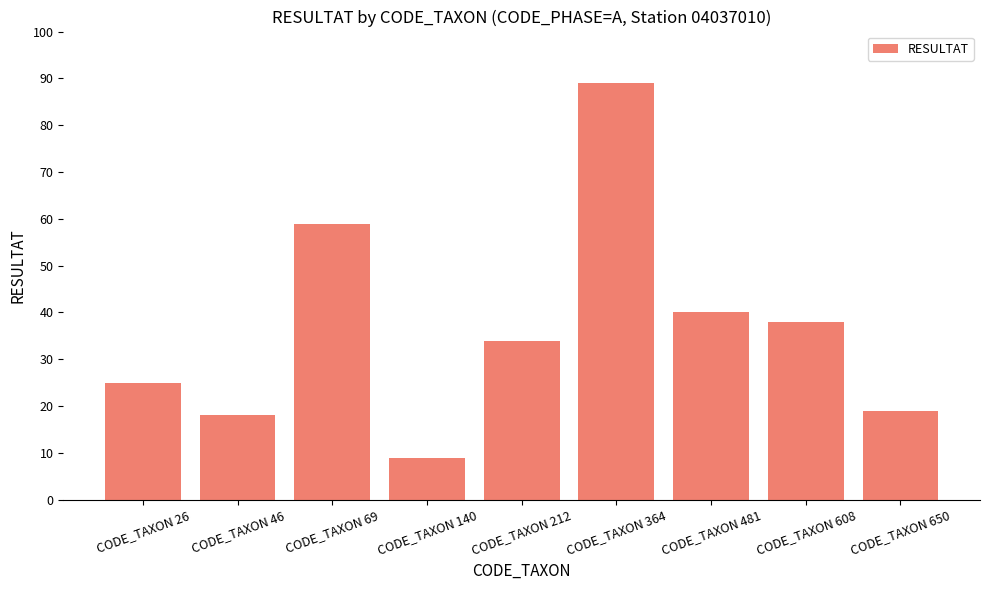

Reading right to left, list all the values displayed in this chart.

19	38	40	89	34	9	59	18	25